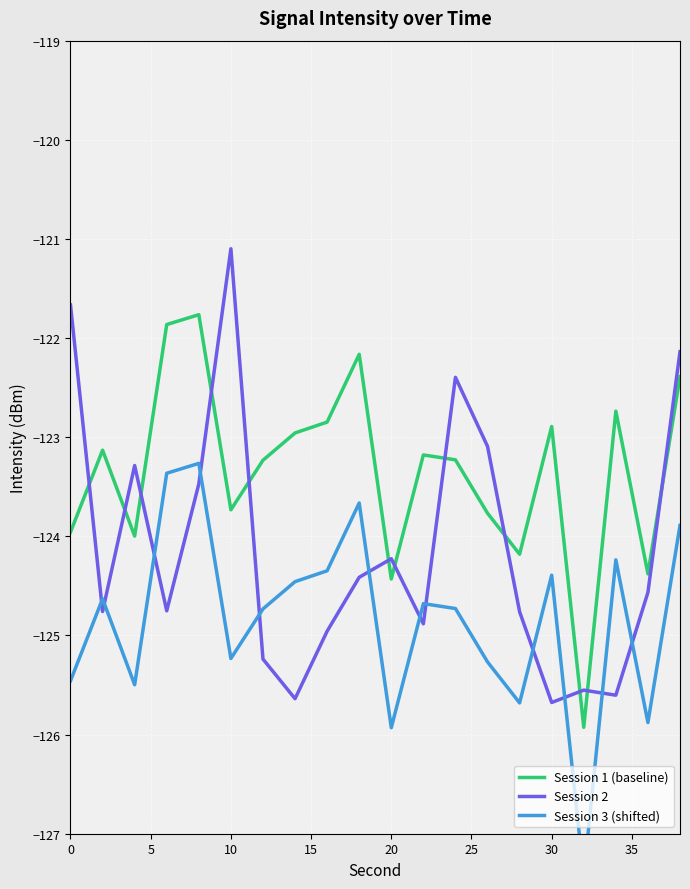

List the series in order of their overall mean, lowest first.

Session 3 (shifted), Session 2, Session 1 (baseline)